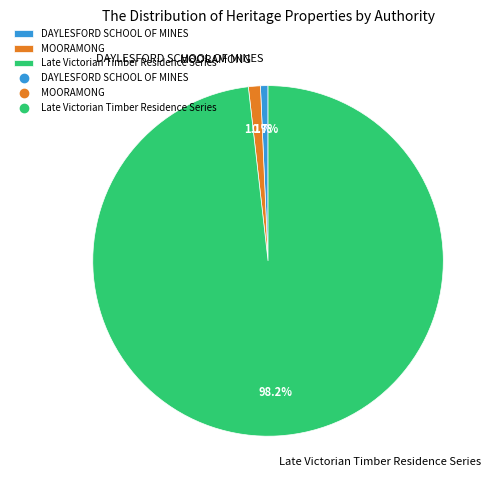

Which category accounts for the majority?

Late Victorian Timber Residence Series